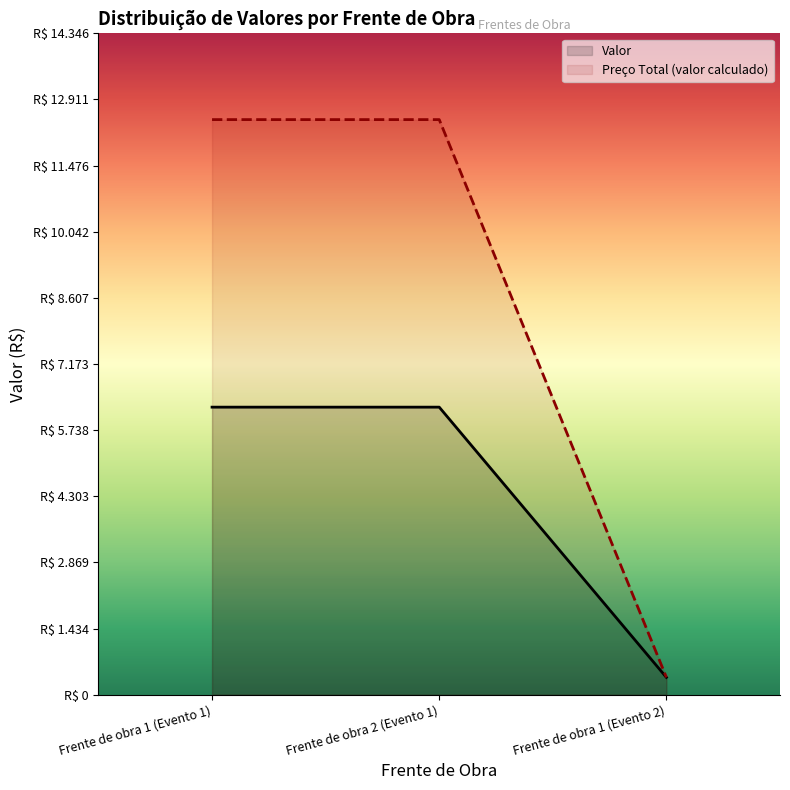

Reading left to right, what are all the values shown in this chart?

Valor: 6237.5	6237.5	375.0
Preço Total (valor calculado): 12475.0	12475.0	375.0